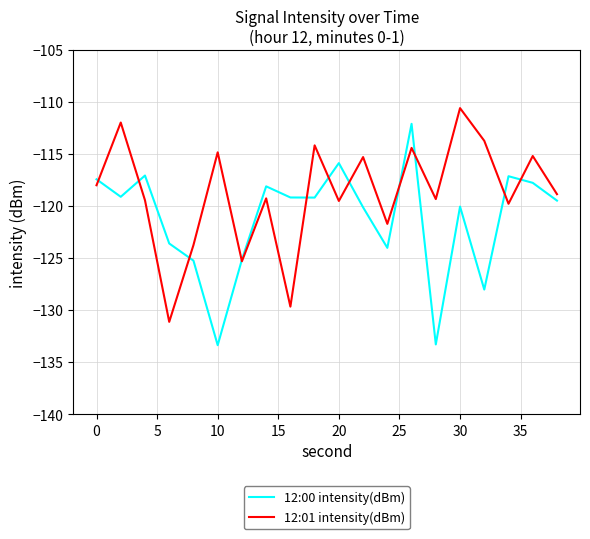

What is the maximum value shown in the chart?

-110.6